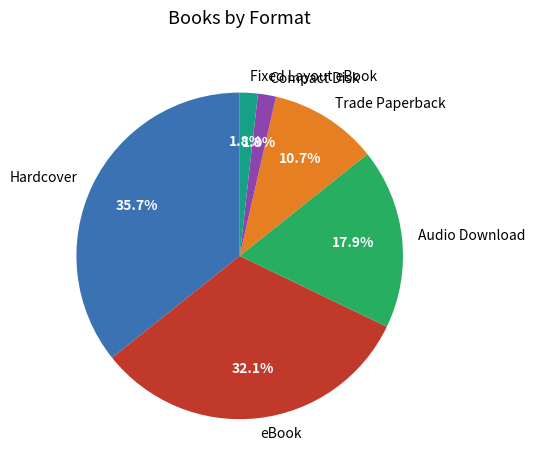

Is Compact Disk the majority of the pie?

No